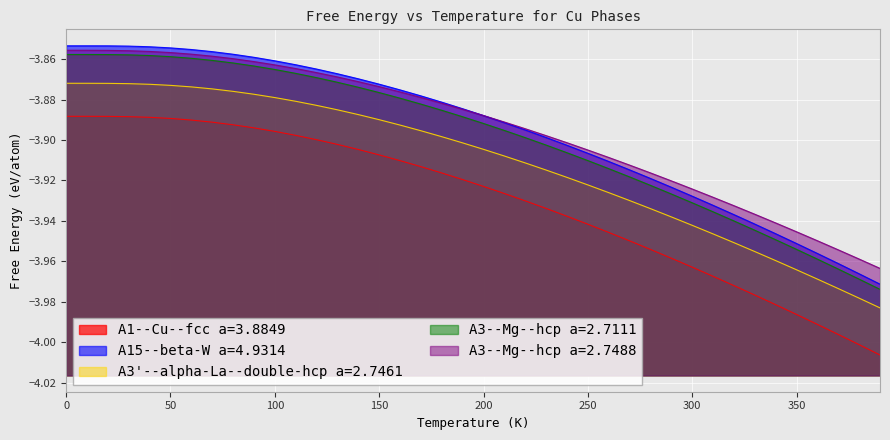

True or false: A1--Cu--fcc a=3.8849 and A3'--alpha-La--double-hcp a=2.7461 cross at least once.

False